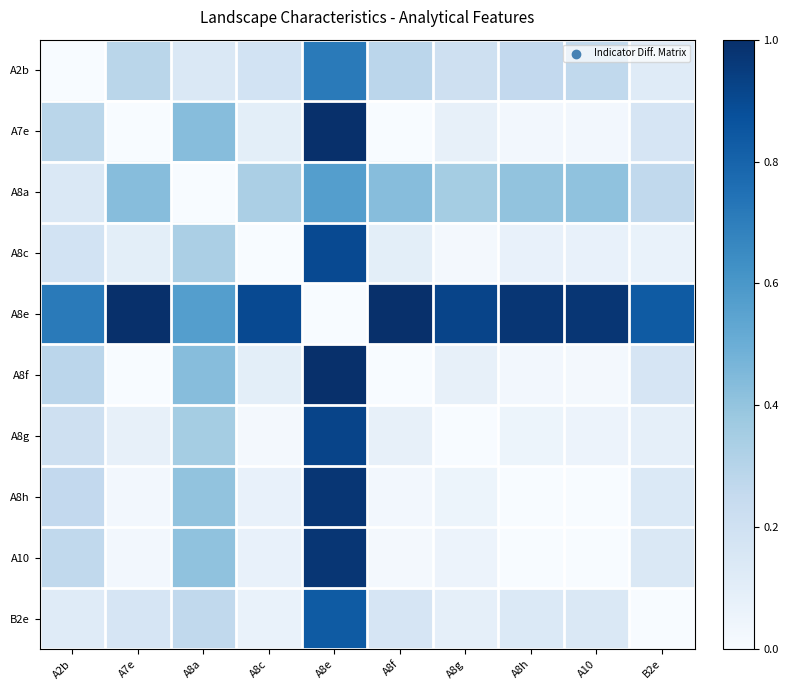

How many data points does each series have?

10